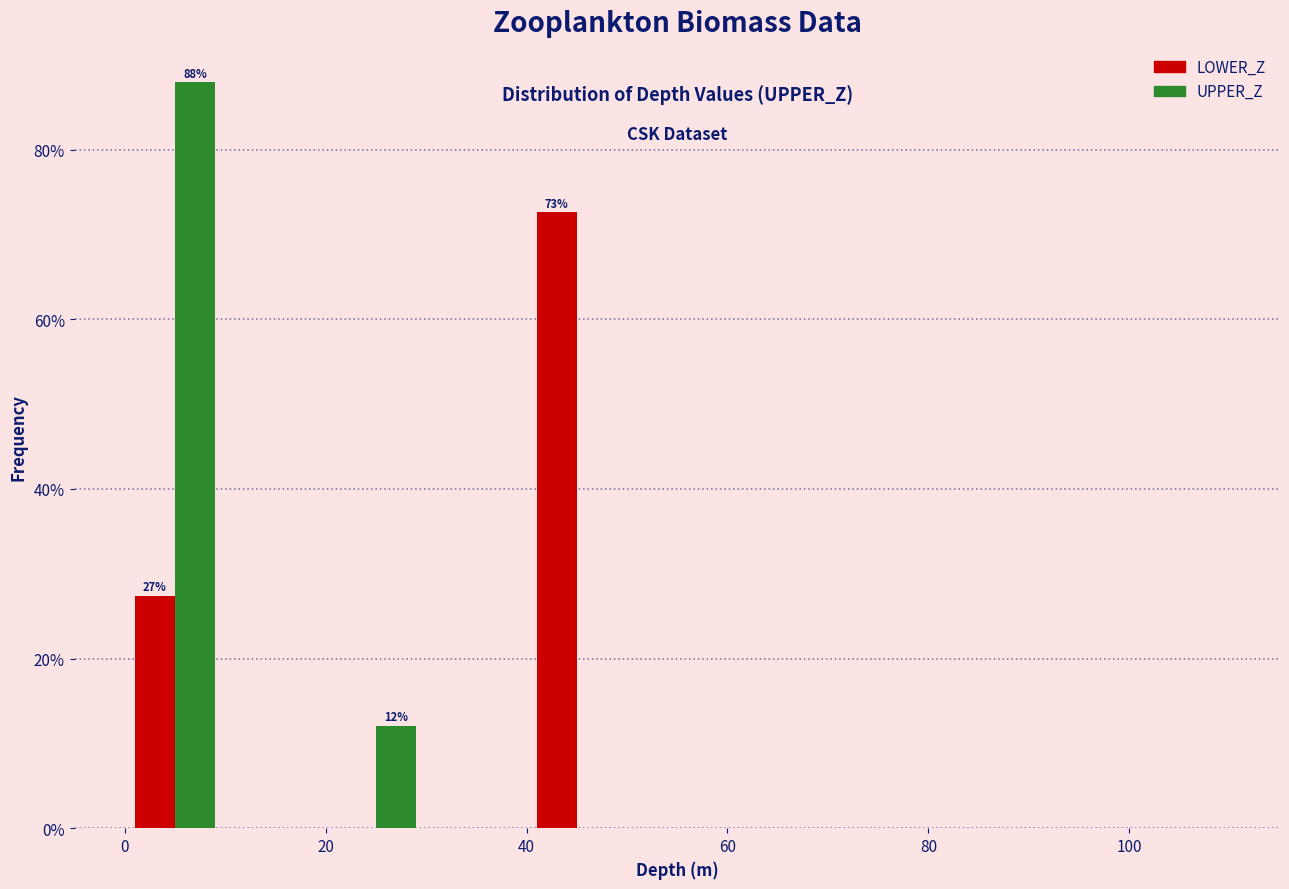

In the UPPER_Z series, which range on the x-axis has the tallest bar?

0 to 10